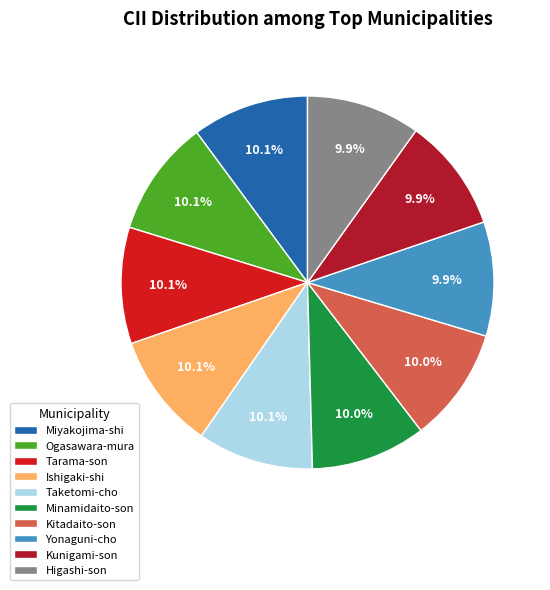

To the nearest percent, what portion does Minamidaito-son represent?

10%